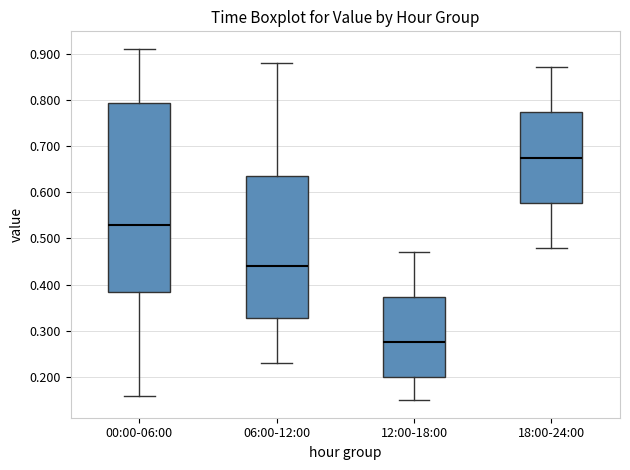

Which box has the highest median line?

18:00-24:00